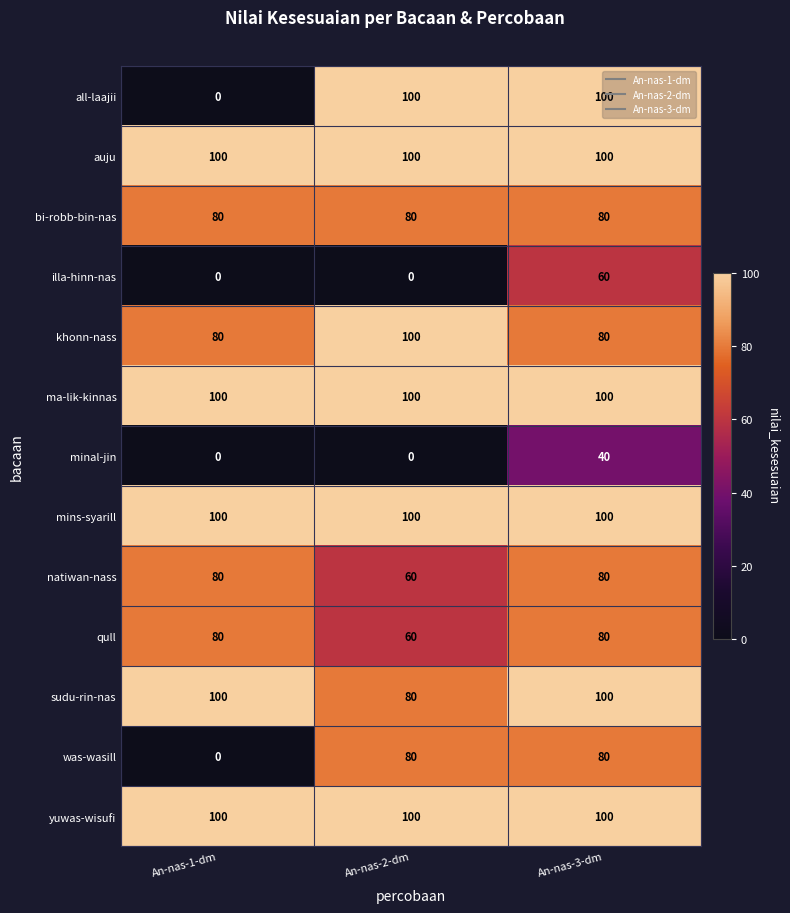

The auju series shows 66 at An-nas-1-dm. True or false?

False